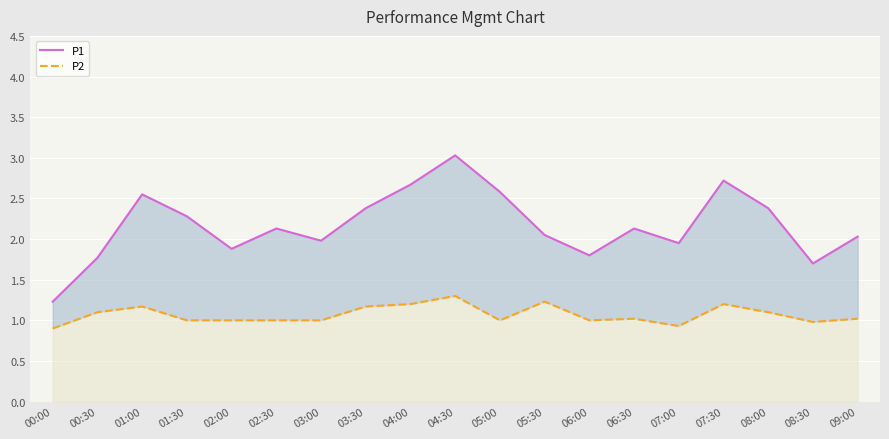

True or false: P2 and P1 cross at least once.

False